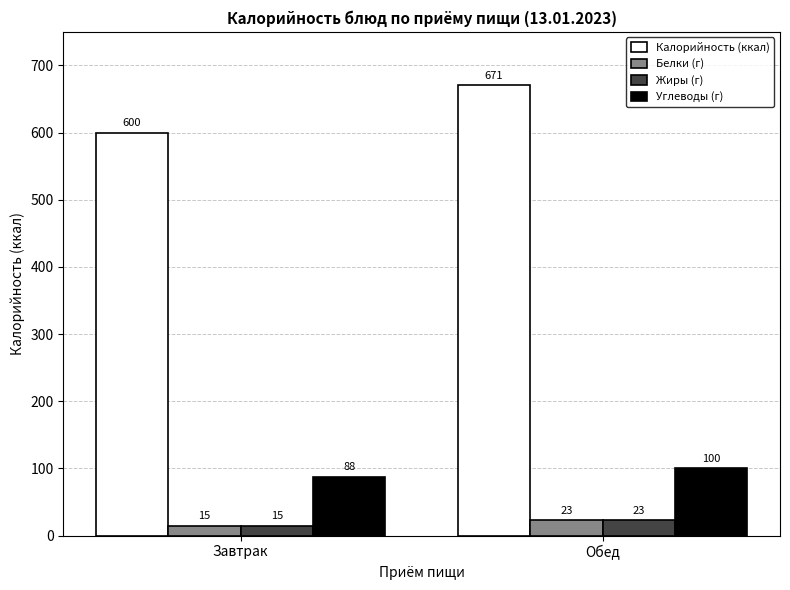

What is the maximum value shown in the chart?

671